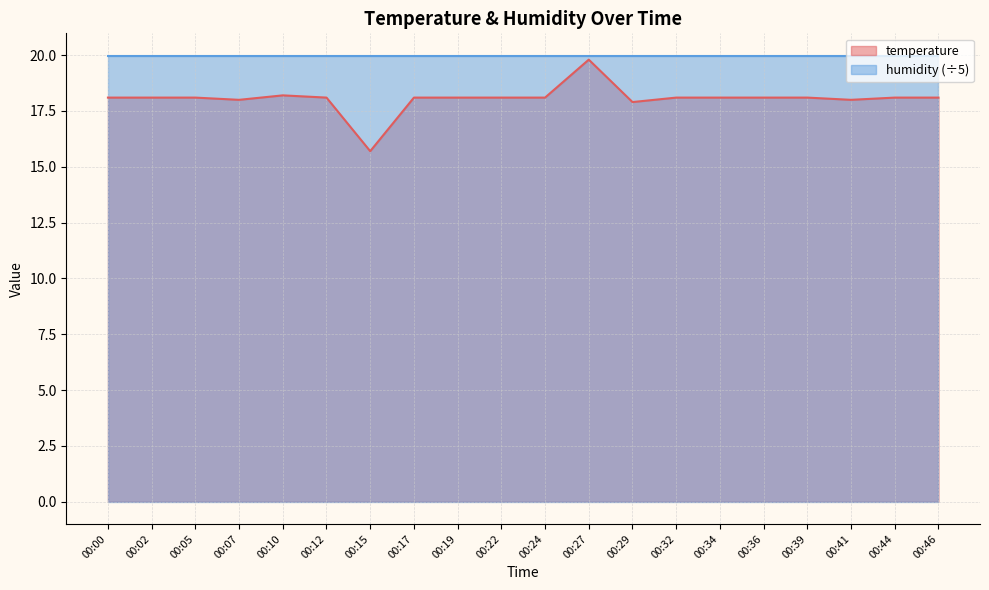

What is the value of the 8th point from the left?

18.1